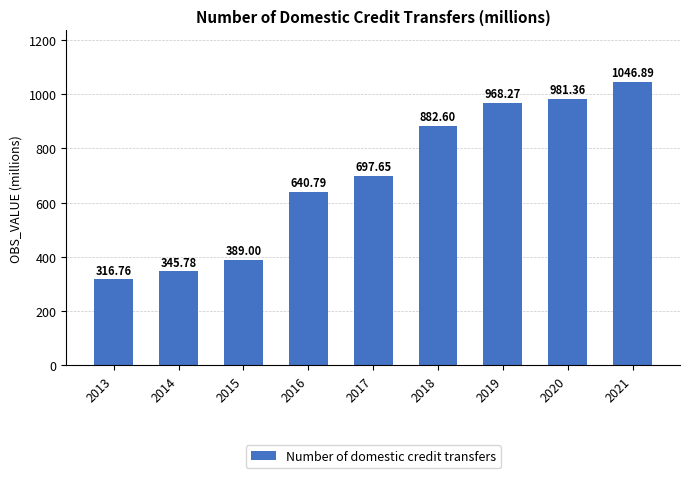

The chart shows a value of 640.8 at 2016. True or false?

True